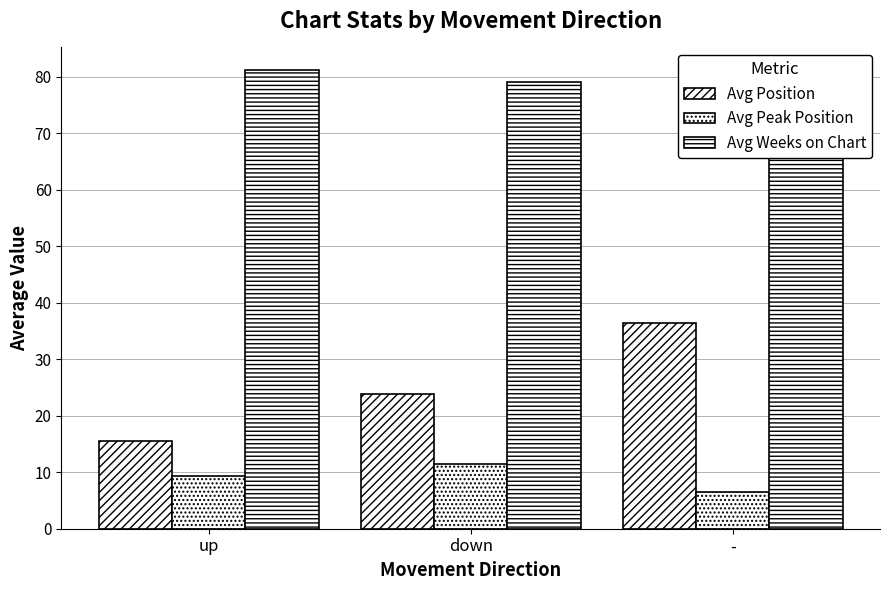

At which category is the sum across all series the highest?

-